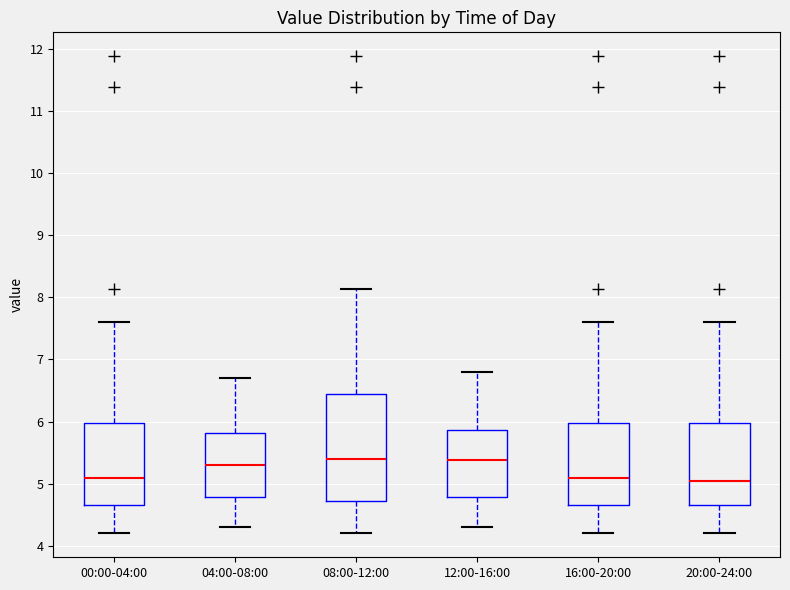

Comparing the boxes themselves (not the whiskers), which one is the tallest?

08:00-12:00